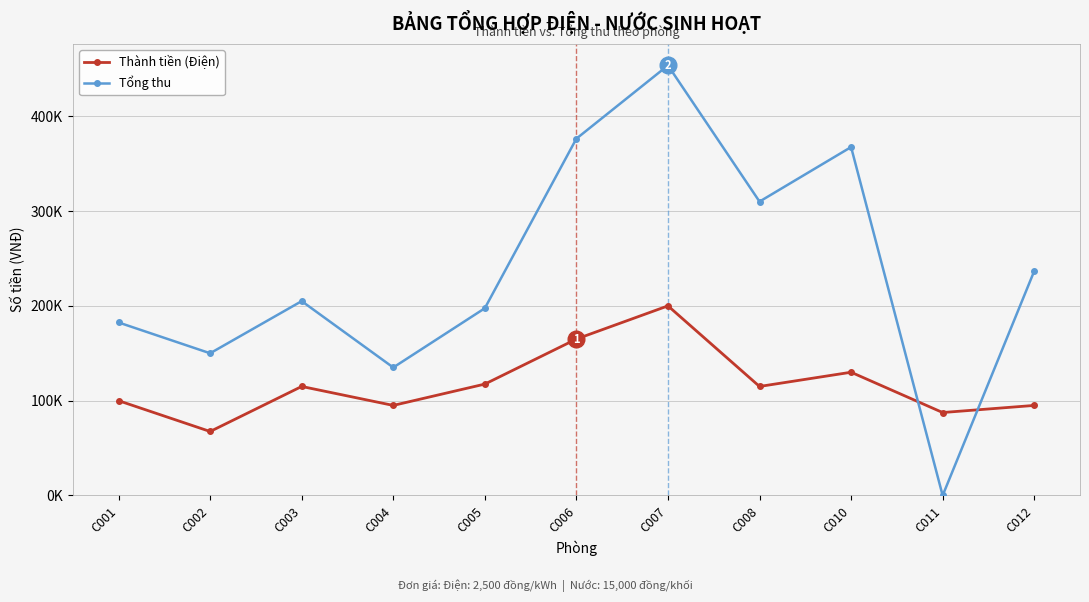

Does the chart have visible grid lines?

Yes